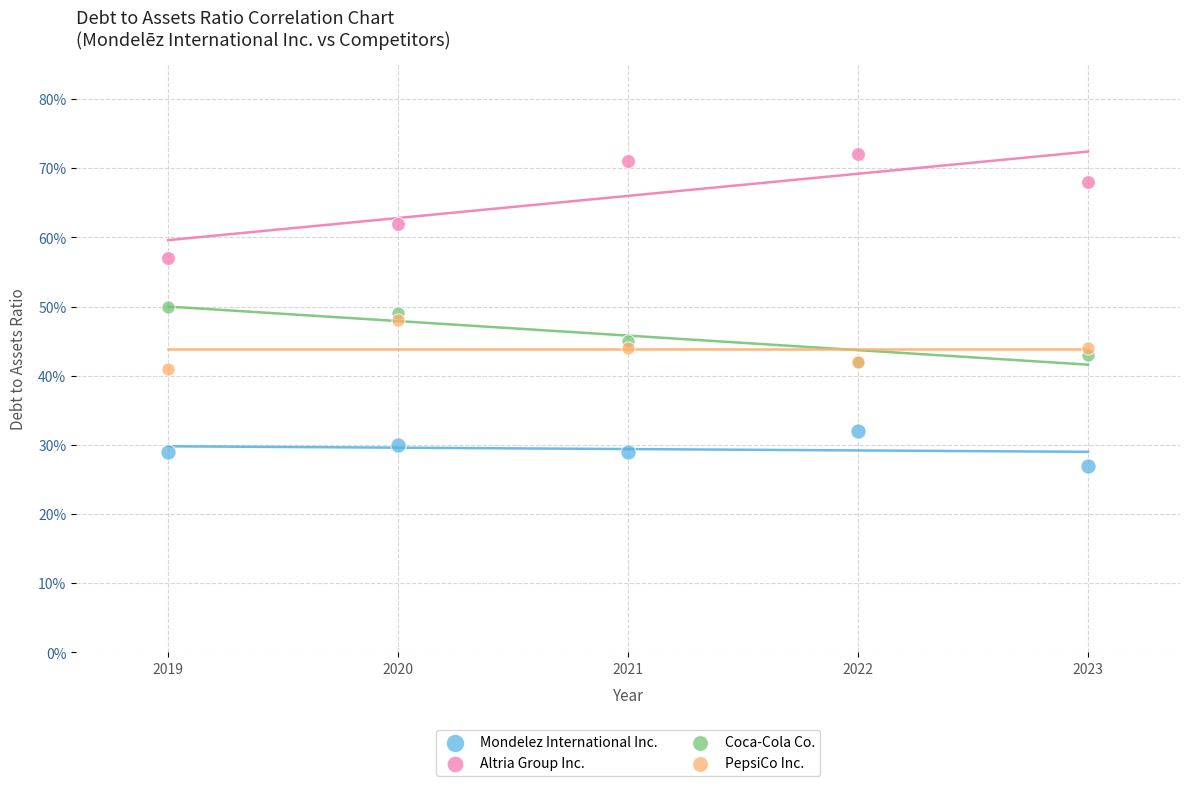

What are all the series names shown in the legend?

Mondelez International Inc., Altria Group Inc., Coca-Cola Co., PepsiCo Inc.